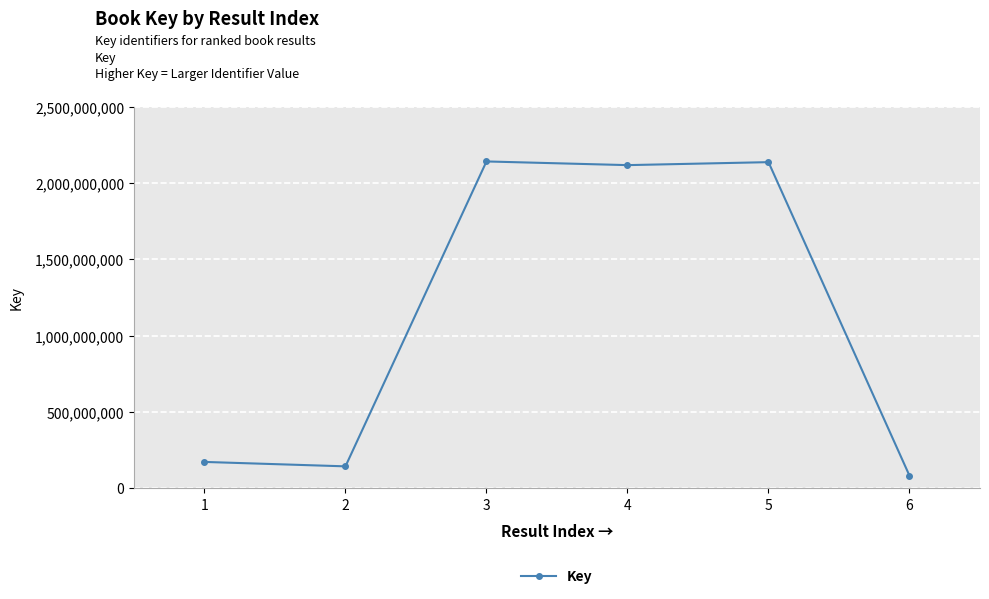

At which category does the data reach its first local valley?

2